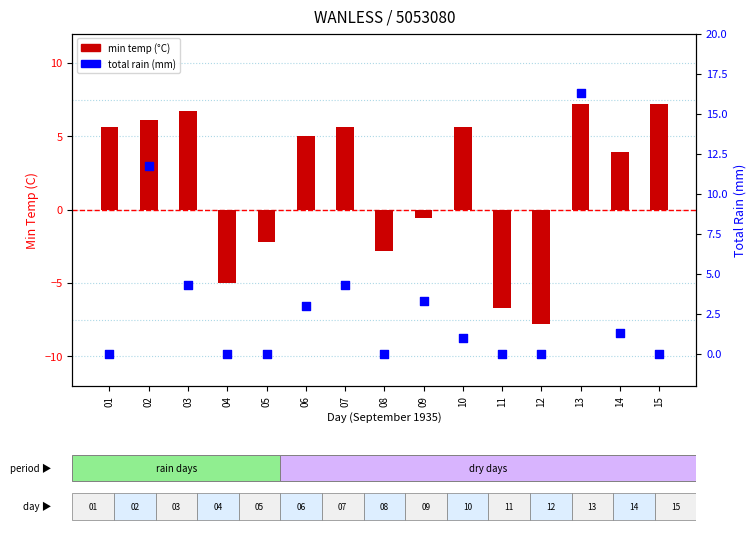

Which series reaches the maximum Y coordinate?

total rain (mm)